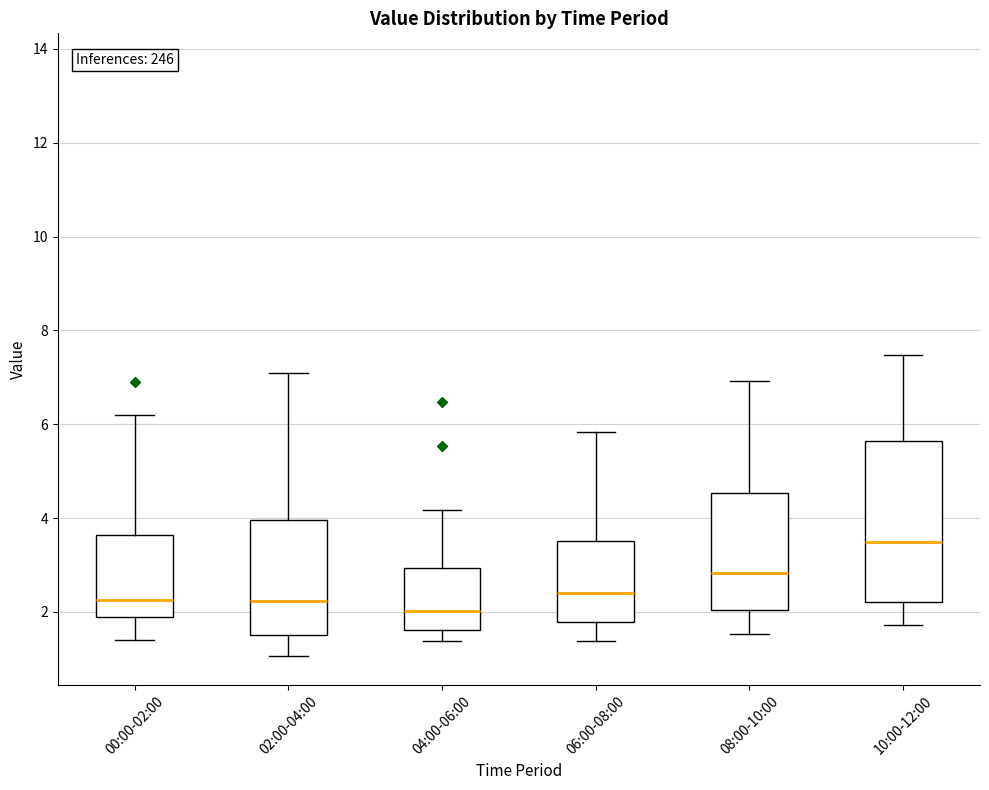

Which box's median line is the lowest?

04:00-06:00